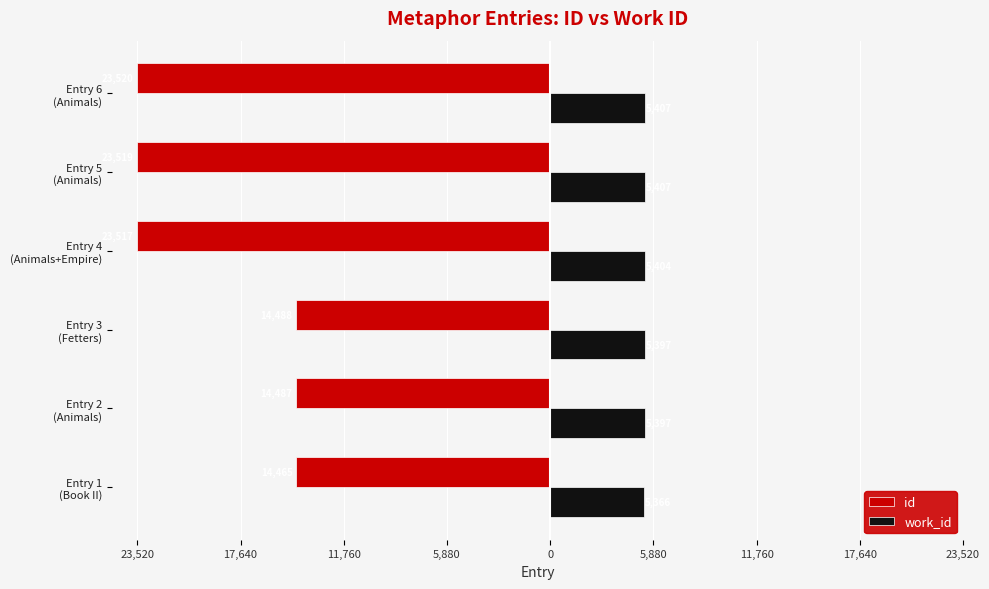

What are all the series names shown in the legend?

id, work_id